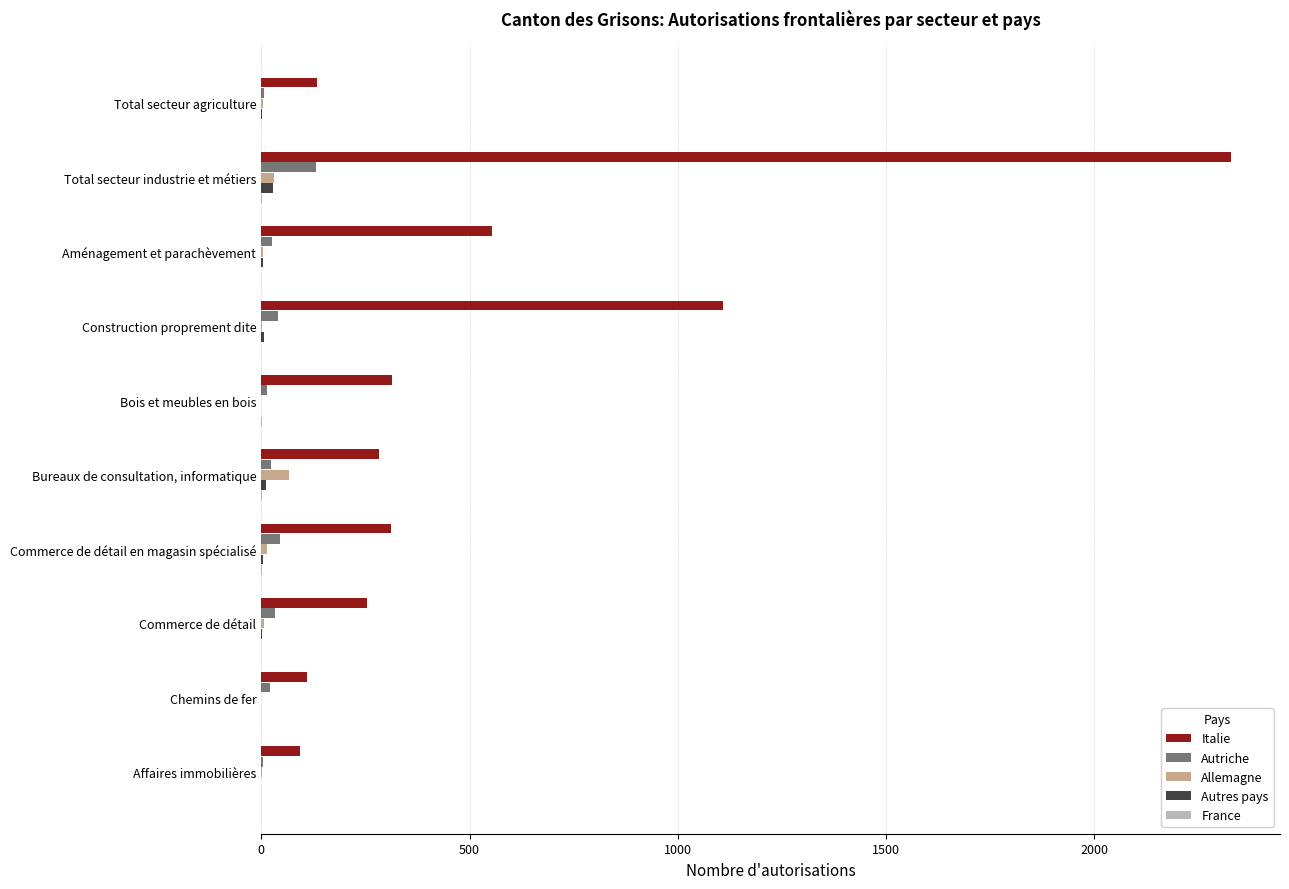

True or false: Italie has a value of 57 at Commerce de détail.

False